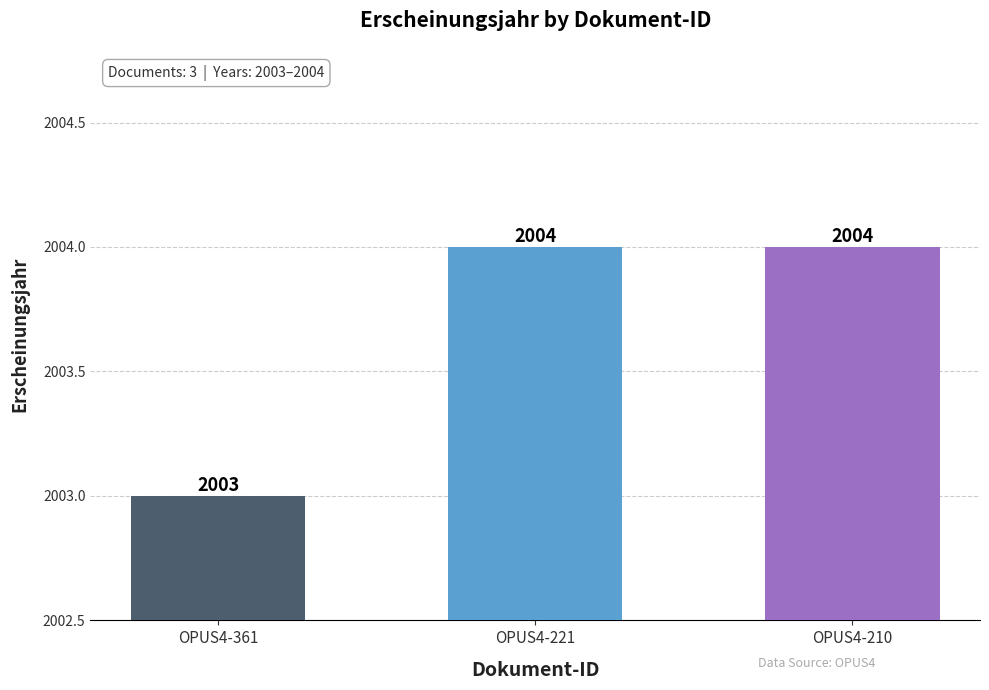

What is the change in value from OPUS4-361 to OPUS4-221?

+1